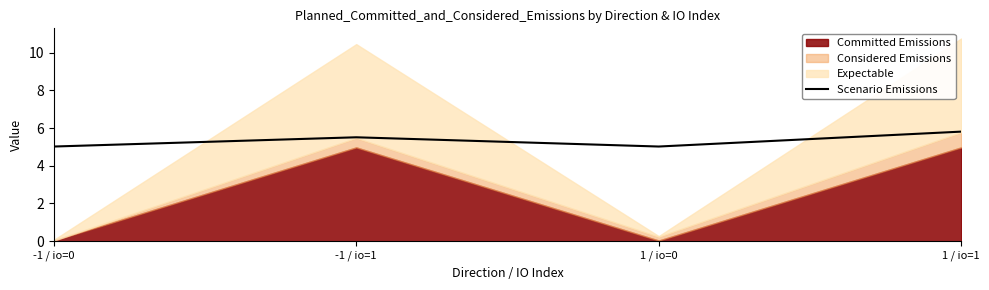

Which category has the lowest value across all series?

-1 / io=0